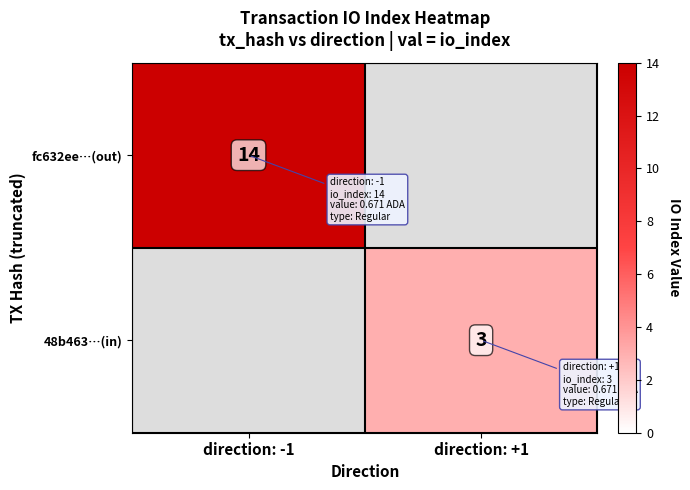

The value of fc632ee…(out) at direction: -1 is 4. True or false?

False